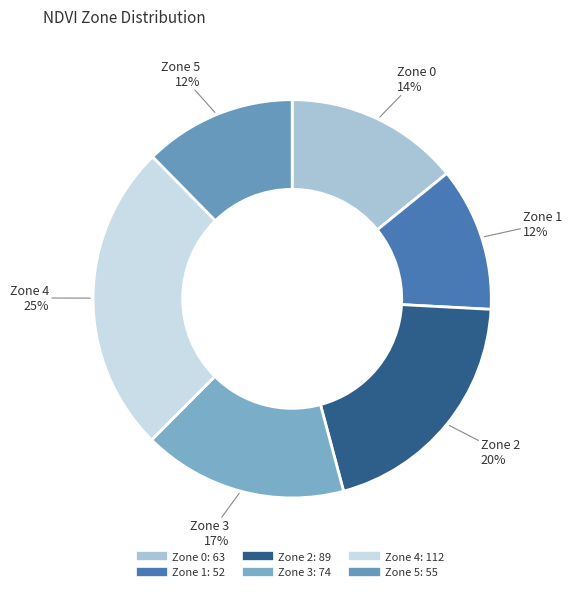

To the nearest percent, what is the combined percentage of Zone 5 and Zone 3?

29%